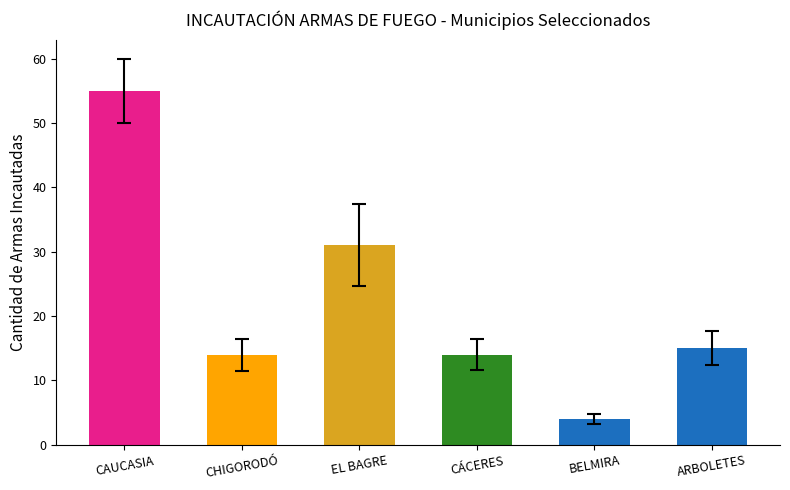

The value at CÁCERES is 14. True or false?

True